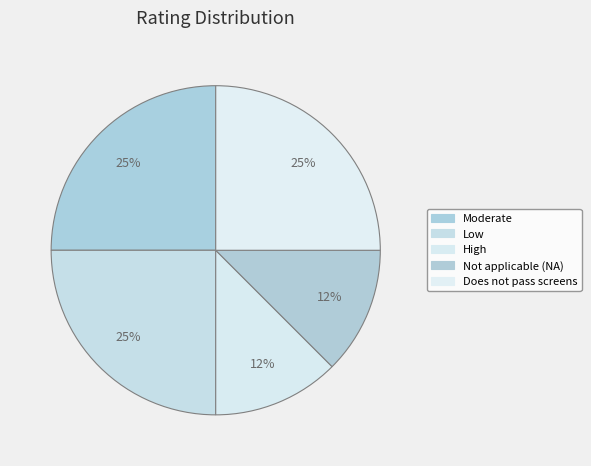

True or false: Low accounts for 1% of the total.

False